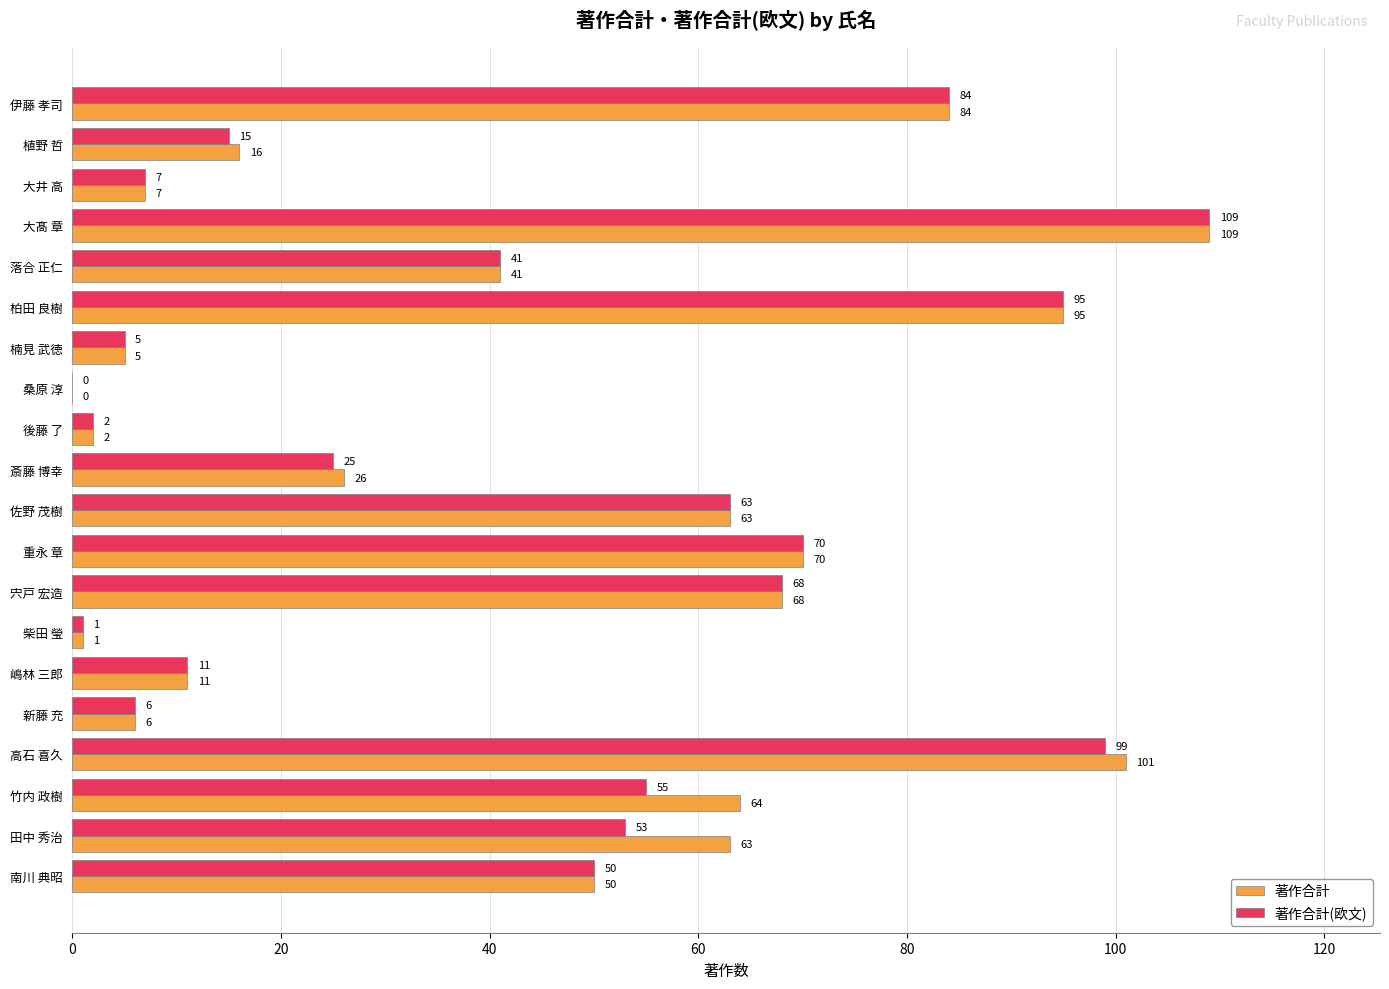

The 著作合計(欧文) series shows 7 at 大井 高. True or false?

True